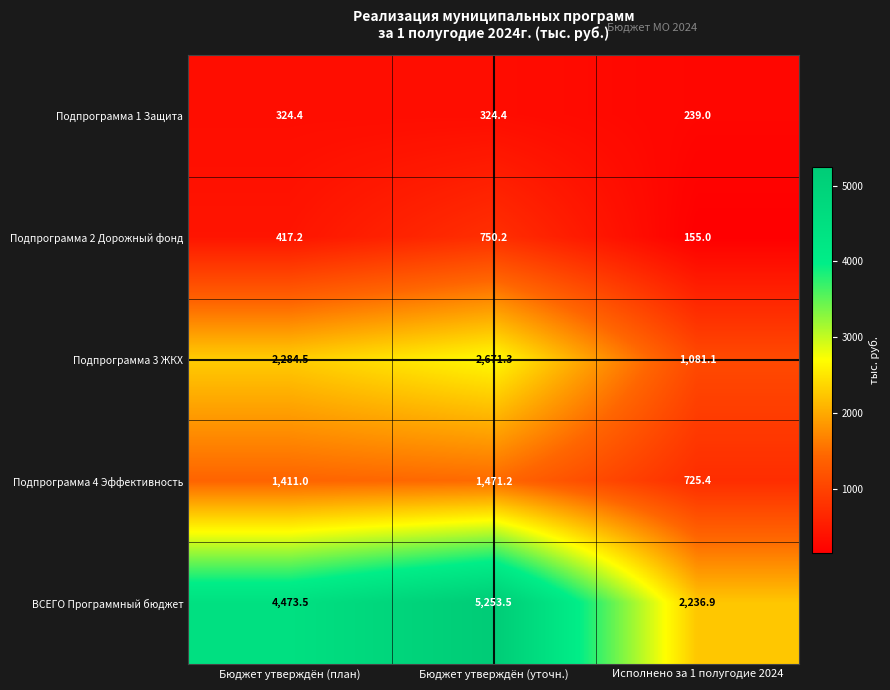

List the series in order of their peak value, highest first.

ВСЕГО Программный бюджет, Подпрограмма 3 ЖКХ, Подпрограмма 4 Эффективность, Подпрограмма 2 Дорожный фонд, Подпрограмма 1 Защита